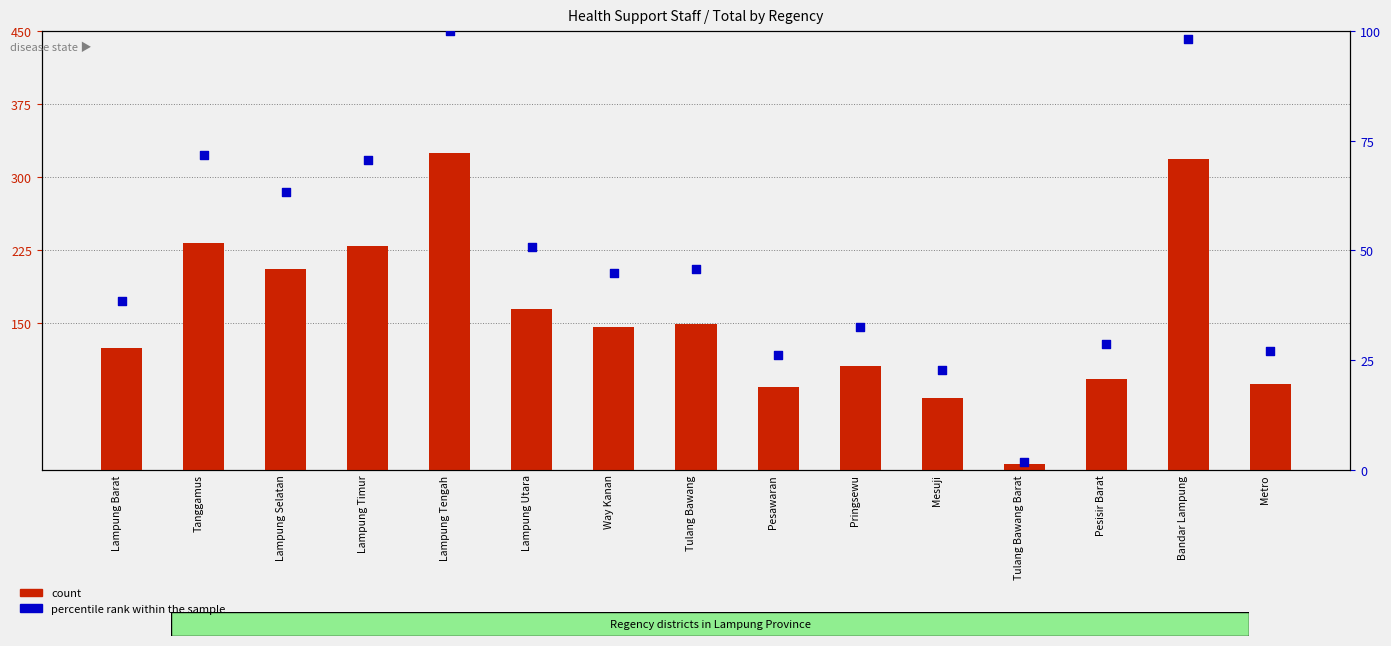

What is the total value across all series at Tulang Bawang Barat?

7.8